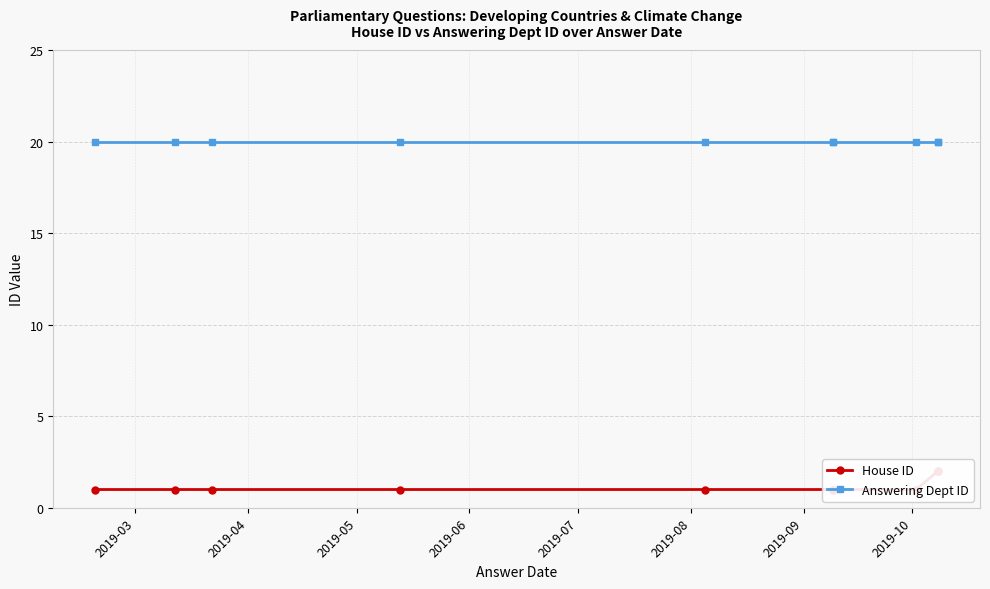

Where is Answering Dept ID nearest to the value 20?

2019-03